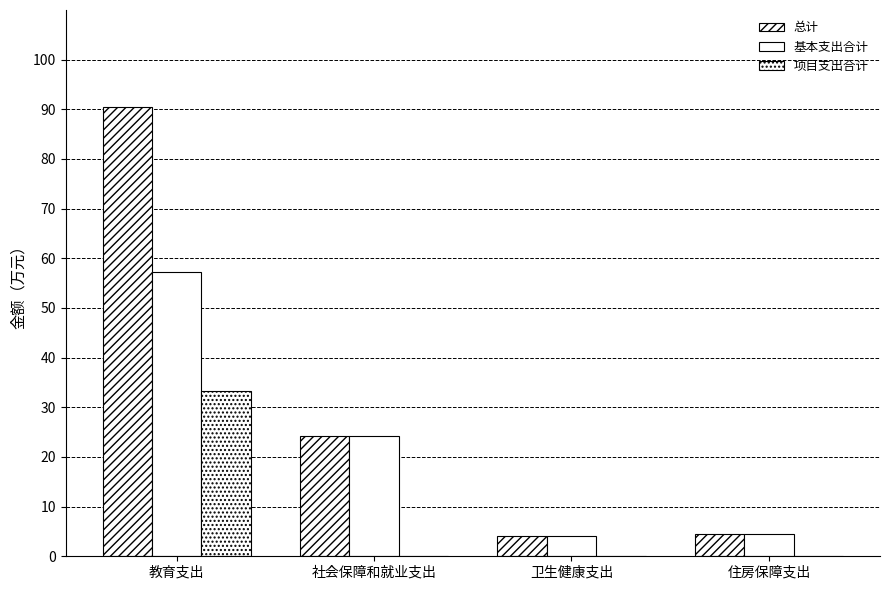

What is the difference between the maximum and minimum values in the 总计 series?

86.4